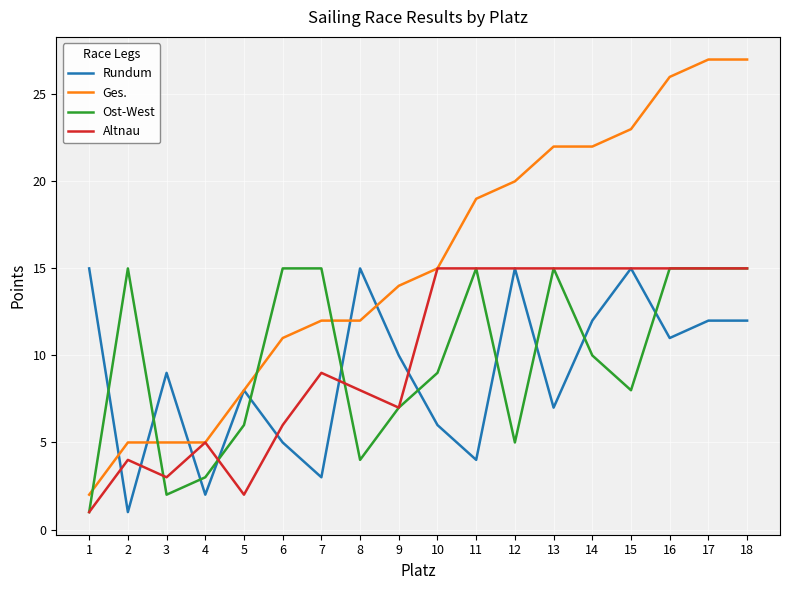

What is the approximate value of Altnau at 16, to the nearest 10?

20